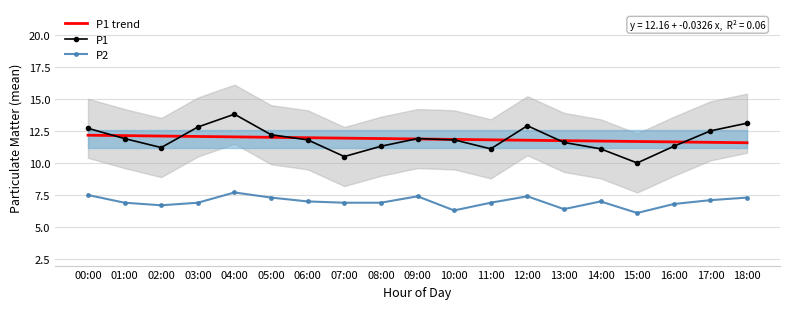

Reading left to right, transcribe all the data shown in this chart.

P1 trend: 00:00=12.2	01:00=12.1	02:00=12.1	03:00=12.1	04:00=12.0	05:00=12.0	06:00=12.0	07:00=11.9	08:00=11.9	09:00=11.9	10:00=11.8	11:00=11.8	12:00=11.8	13:00=11.7	14:00=11.7	15:00=11.7	16:00=11.6	17:00=11.6	18:00=11.6
P1: 00:00=12.7	01:00=11.9	02:00=11.2	03:00=12.8	04:00=13.8	05:00=12.2	06:00=11.8	07:00=10.5	08:00=11.3	09:00=11.9	10:00=11.8	11:00=11.1	12:00=12.9	13:00=11.6	14:00=11.1	15:00=10.0	16:00=11.3	17:00=12.5	18:00=13.1
P2: 00:00=7.5	01:00=6.9	02:00=6.7	03:00=6.9	04:00=7.7	05:00=7.3	06:00=7.0	07:00=6.9	08:00=6.9	09:00=7.4	10:00=6.3	11:00=6.9	12:00=7.4	13:00=6.4	14:00=7.0	15:00=6.1	16:00=6.8	17:00=7.1	18:00=7.3